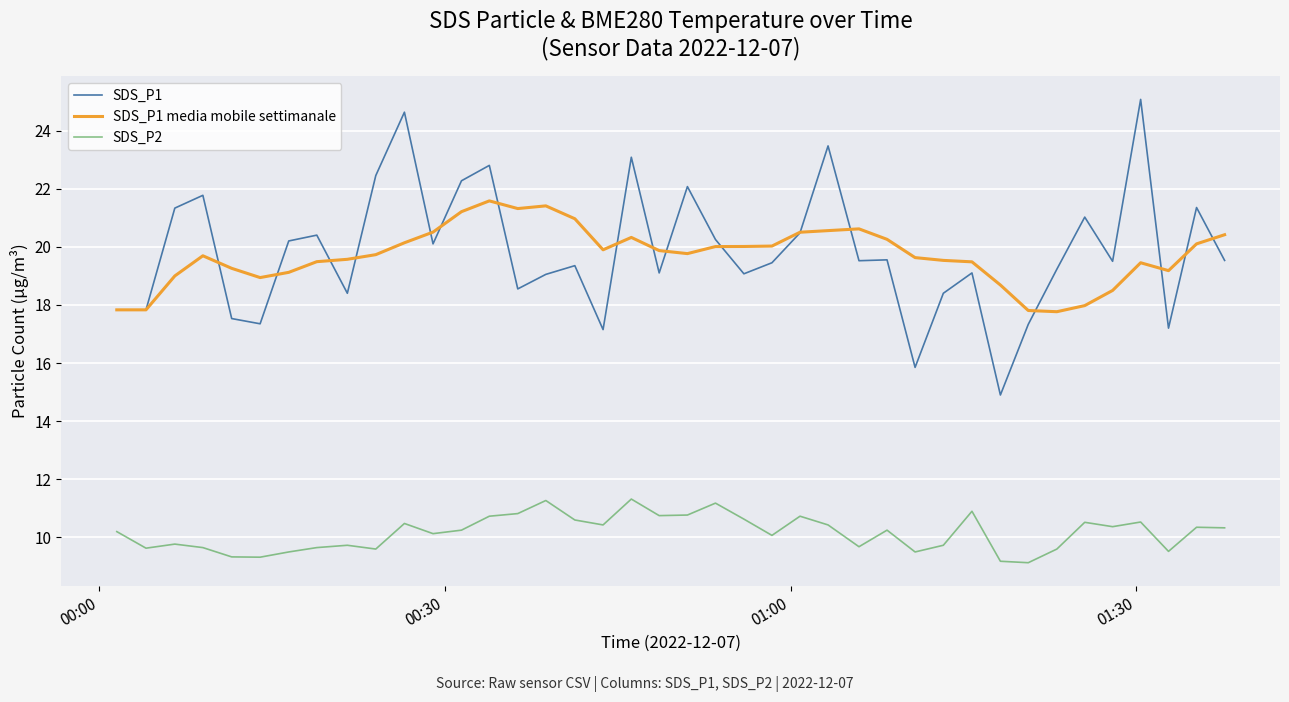

True or false: SDS_P1 and SDS_P2 intersect in this chart.

False